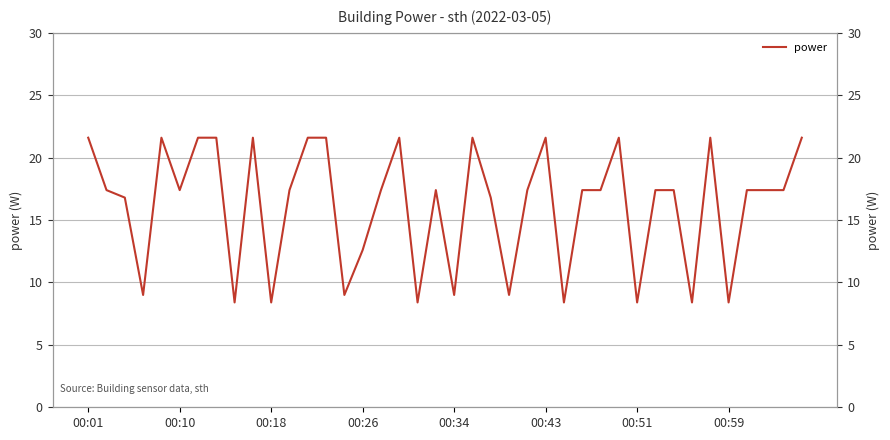

What is the smallest value displayed?

8.4